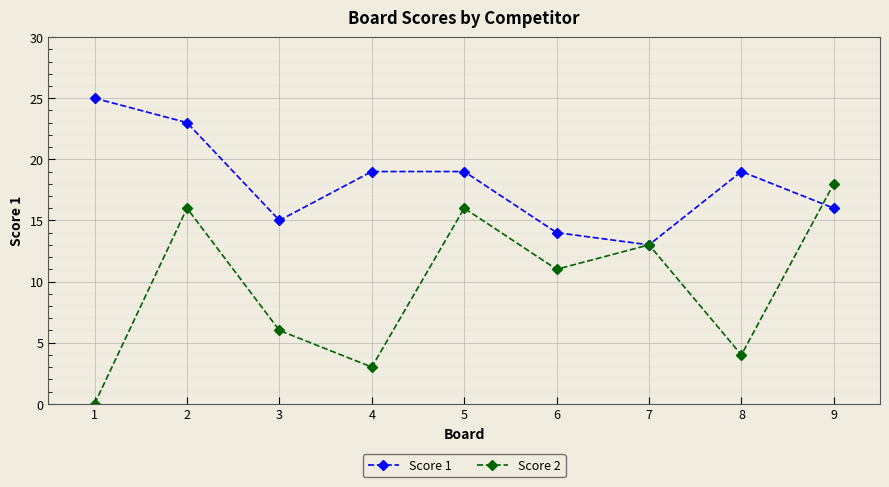

At how many categories does at least one series exceed 24?

1